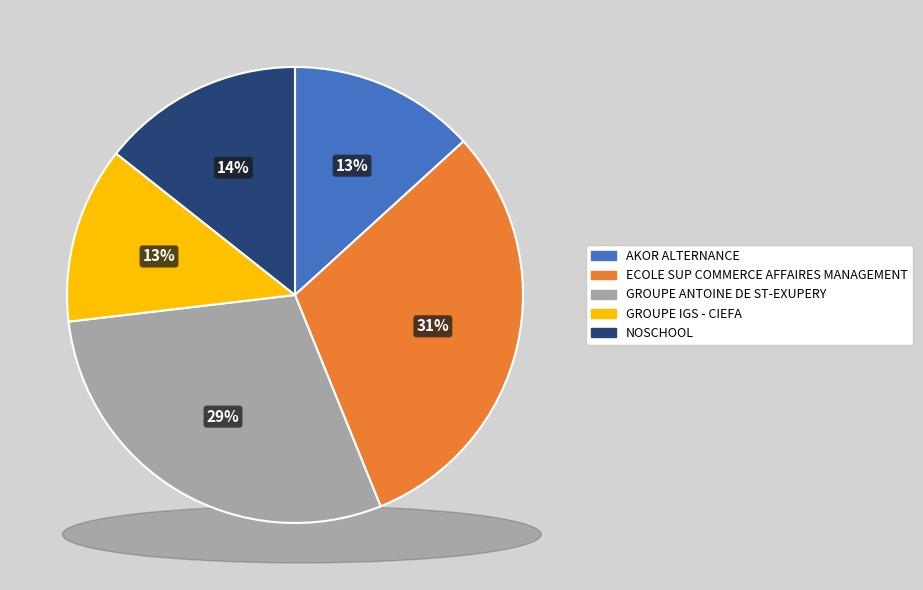

How many segments does this pie chart have?

5